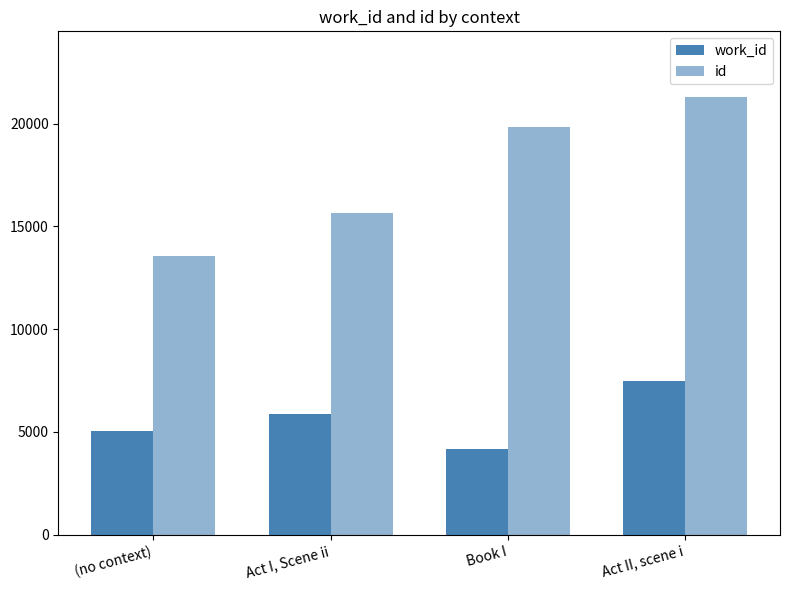

Where does the id series first go above 19834?

Act II, scene i